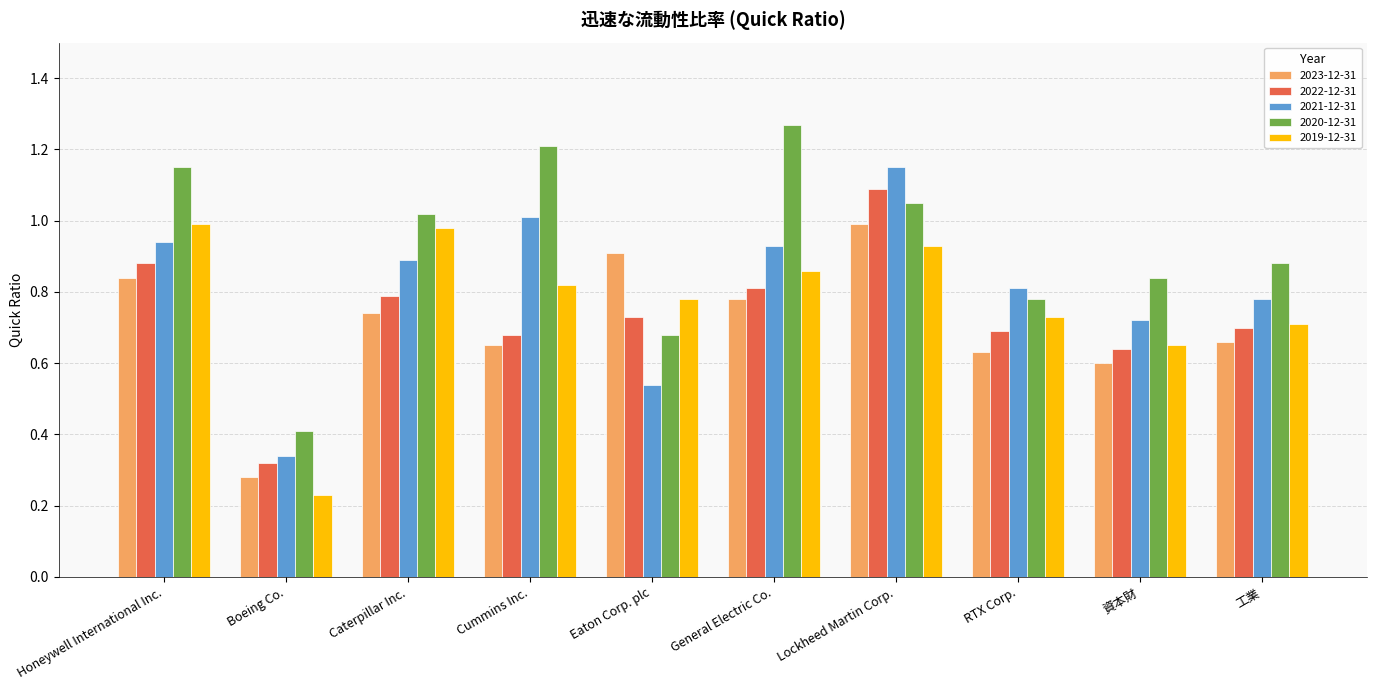

What is the sum of all 2022-12-31 values?

7.3